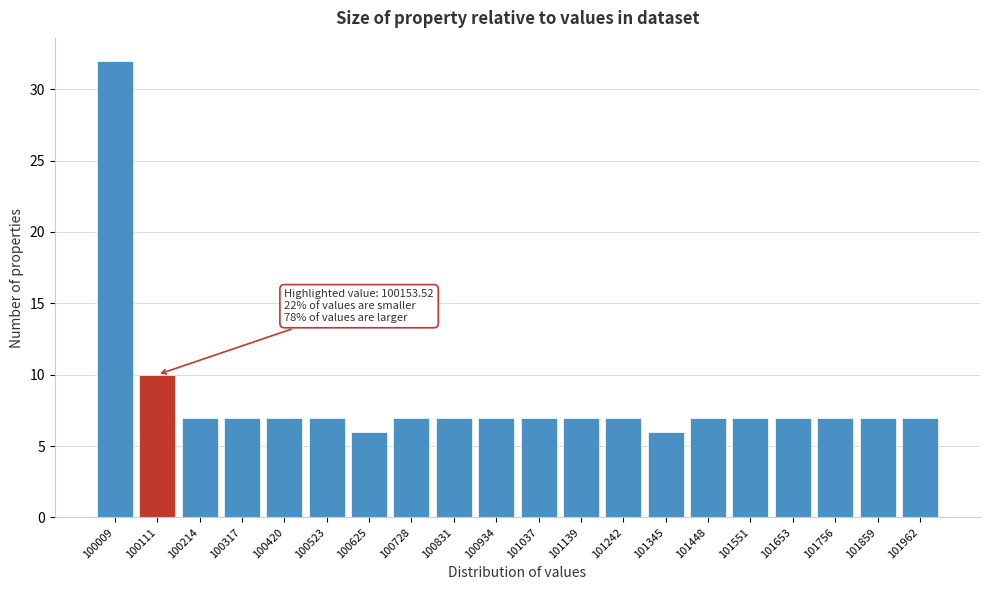

Reading left to right, extract all data points from this chart.

32	10	7	7	7	7	6	7	7	7	7	7	7	6	7	7	7	7	7	7